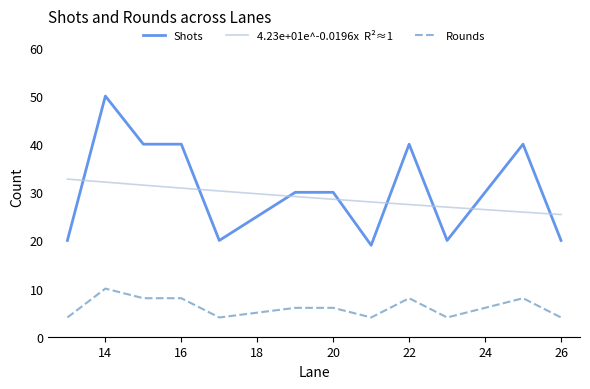

Which label corresponds to the smallest value in the chart?

13